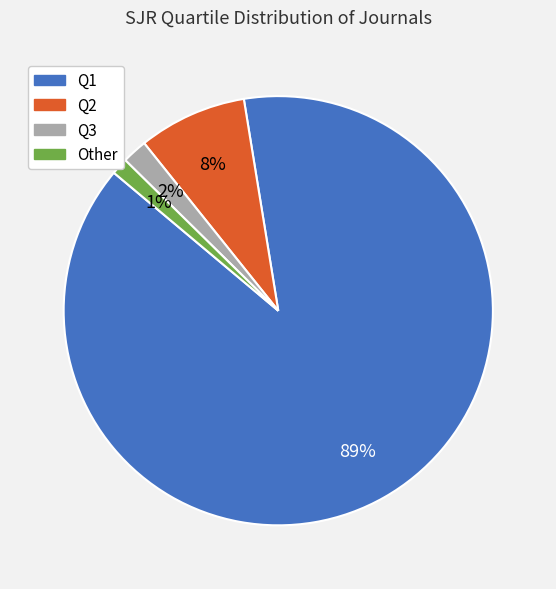

Between Q3 and Q2, which is larger?

Q2